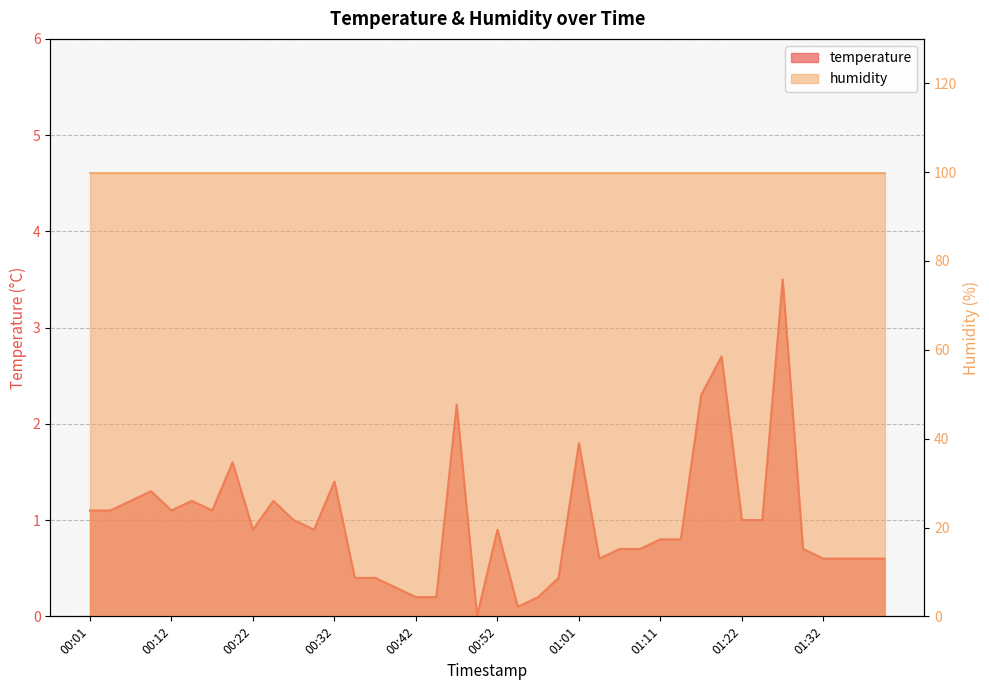

What is the sum of the values at 01:36 and 01:34?

1.2